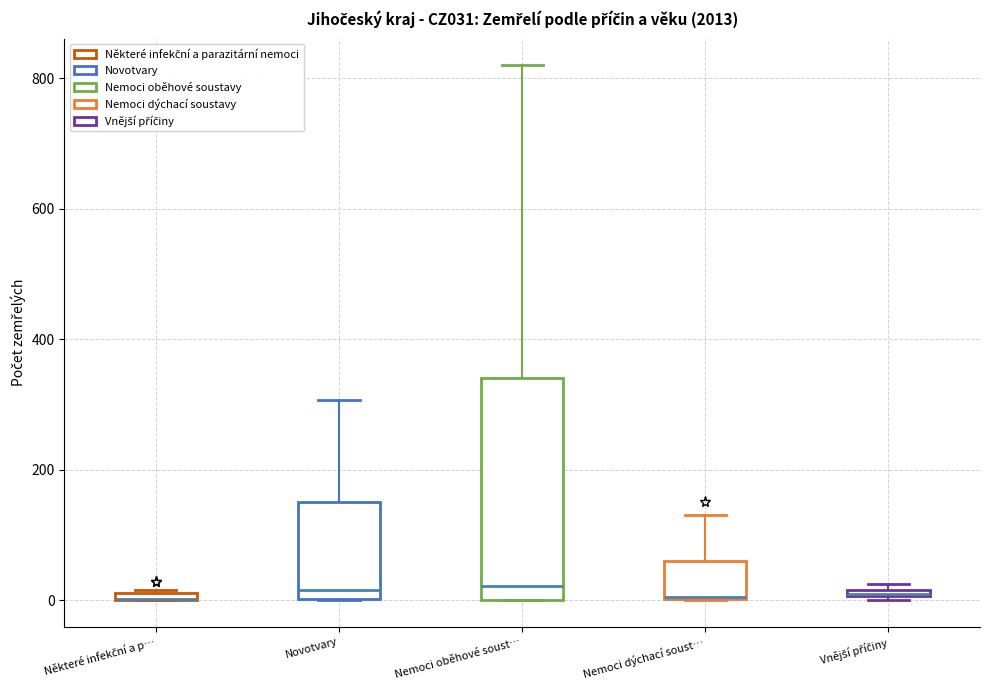

Comparing the boxes themselves (not the whiskers), which one is the tallest?

Nemoci oběhové soust…